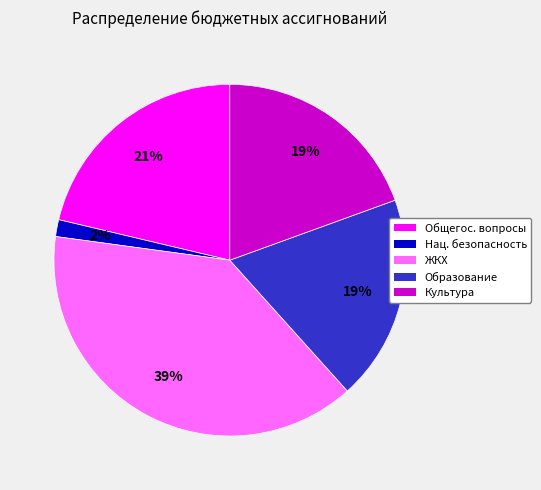

To the nearest percent, what is the average slice percentage?

20%